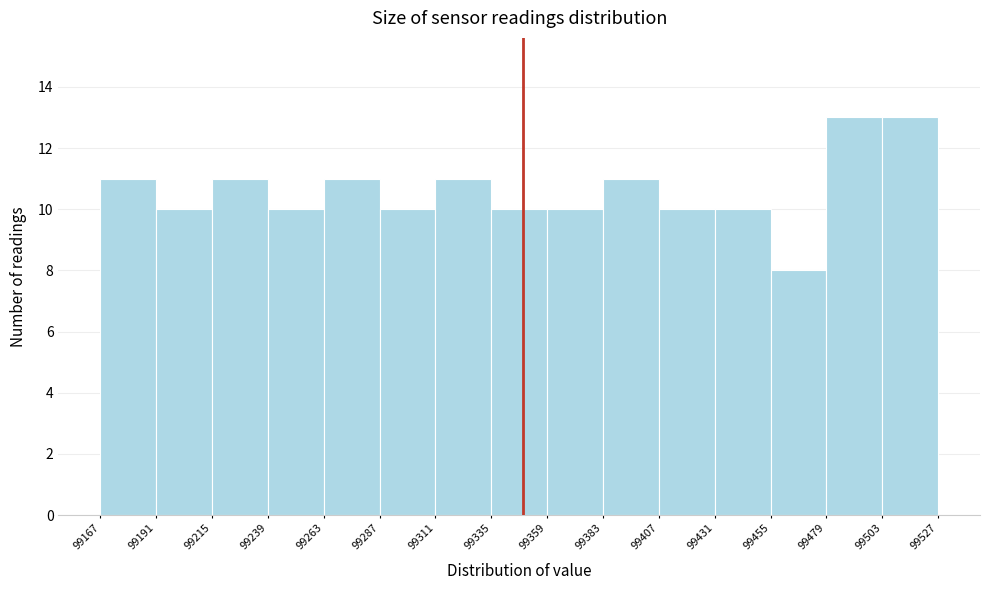

What is the height of the bar covering 99239 to 99263 on the x-axis? The values are not printed on the chart, so give them approximately, as read against the axis.

10